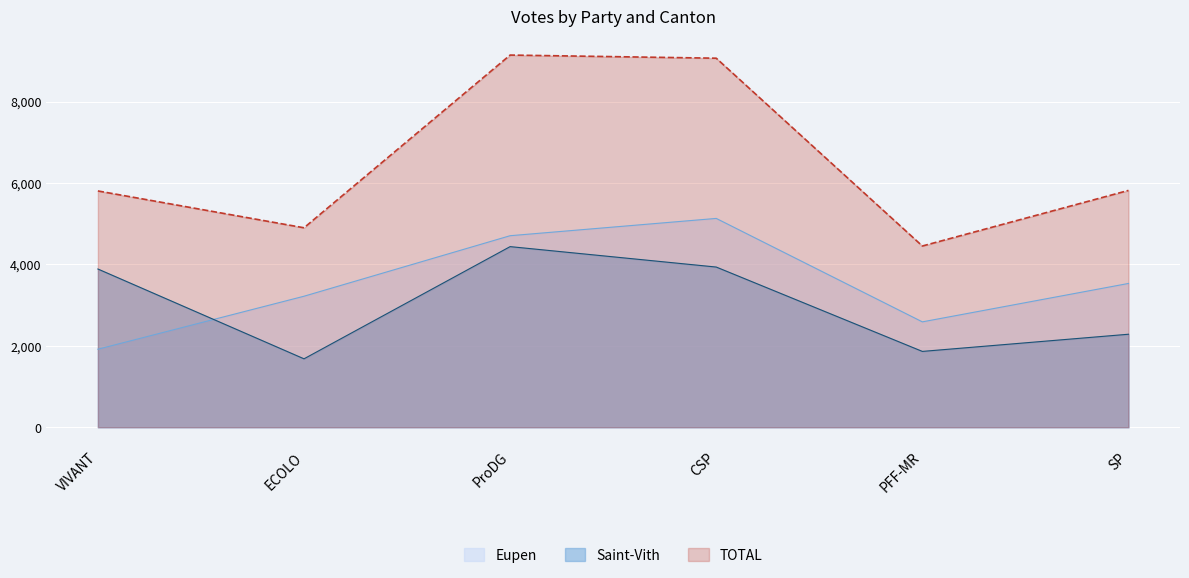

What is the average value of the Eupen series?

3517